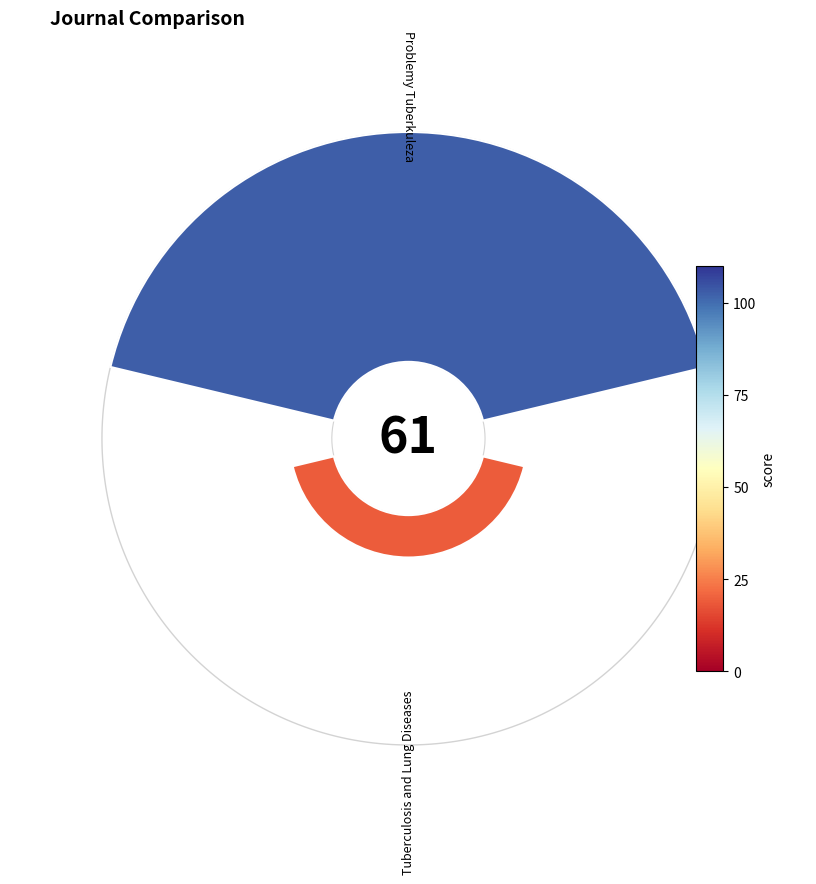

Between 45° and 0°, which is larger?

0°